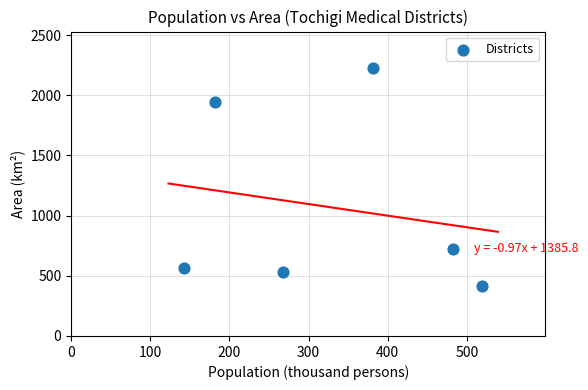

What is the range of Y values (max minus min)?

1812.7